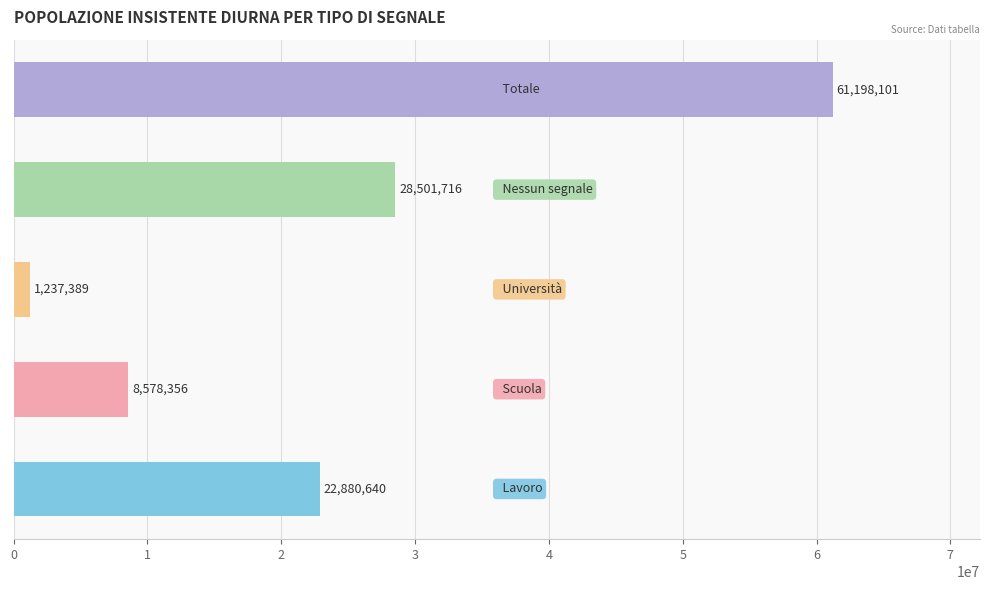

How many bars are there in total?

5